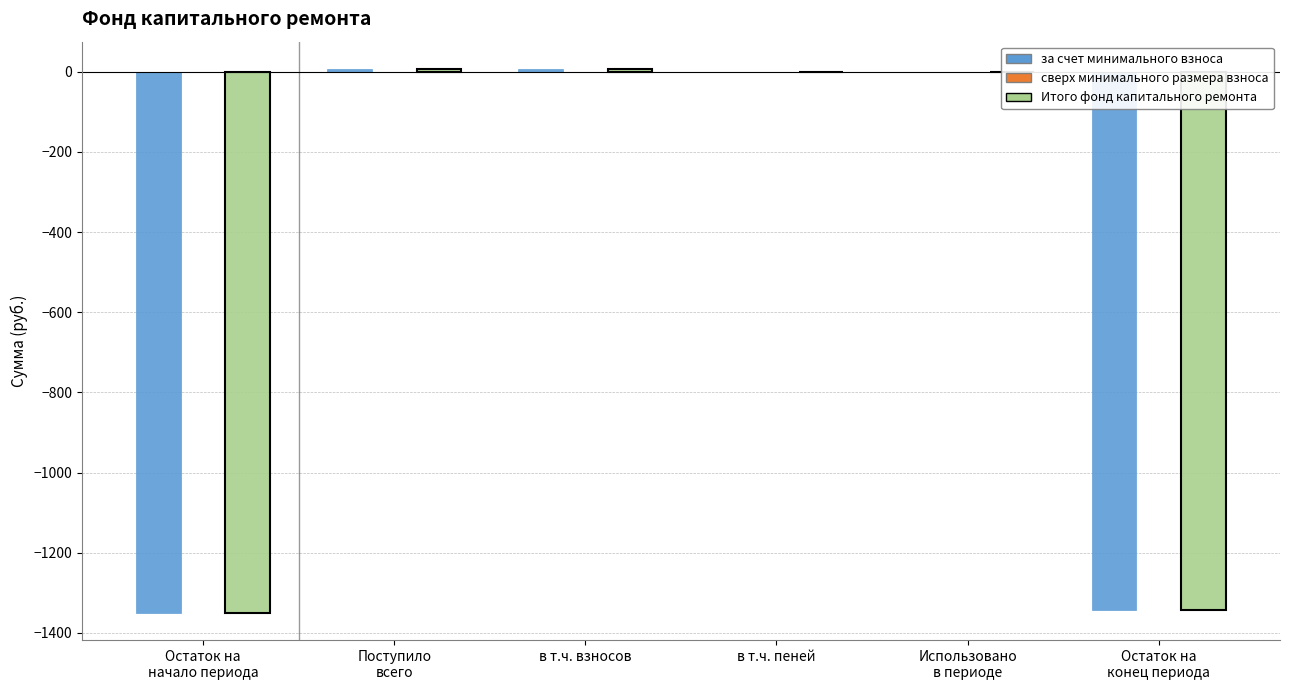

Count the number of data series in this chart.

3